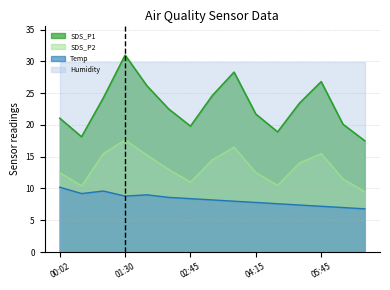

The value of Temp at 02:15 is 15.2. True or false?

False